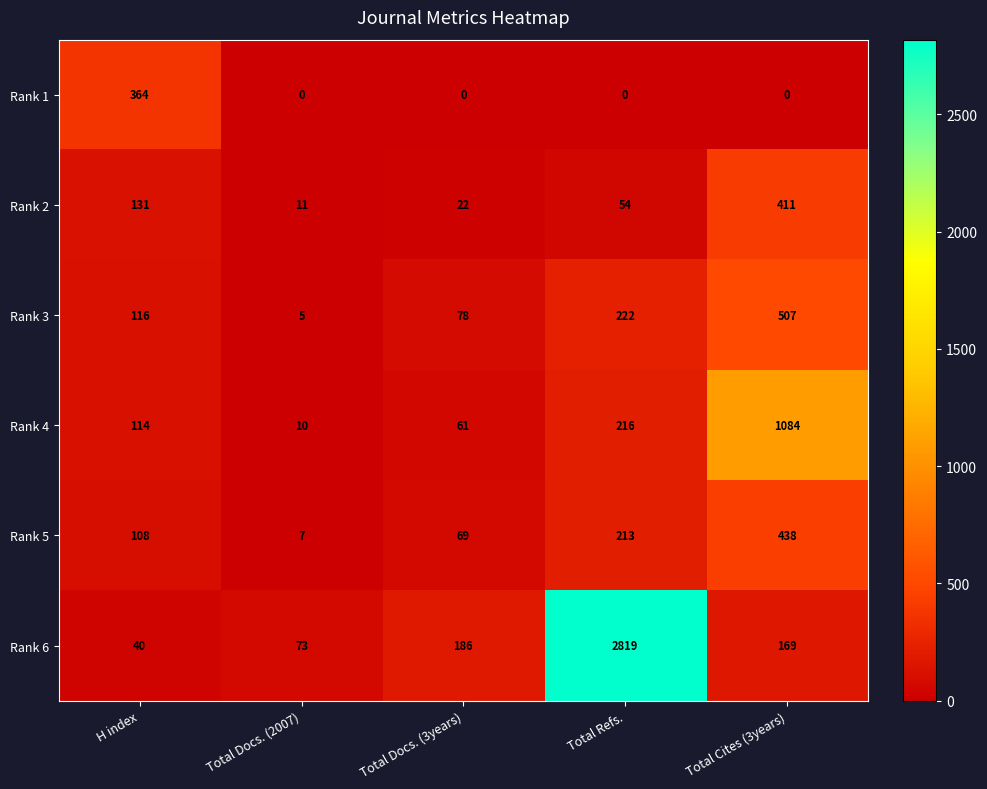

How many data points in Rank 4 are less than 114?

2